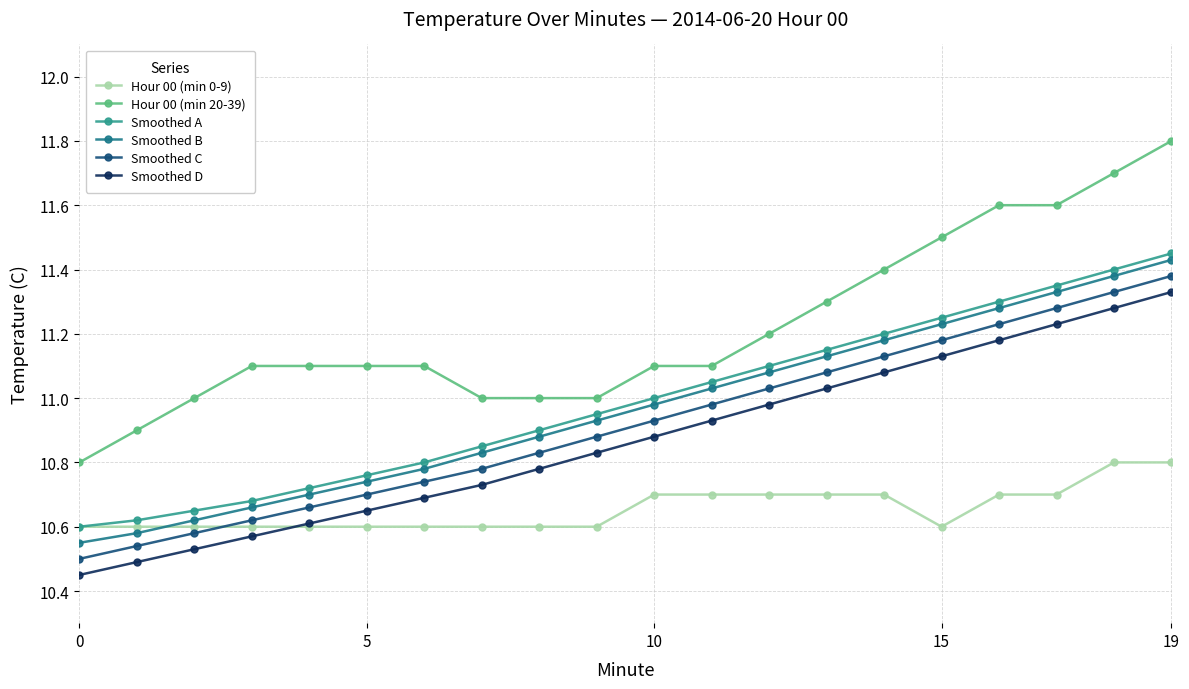

What is the greatest value displayed?

11.8